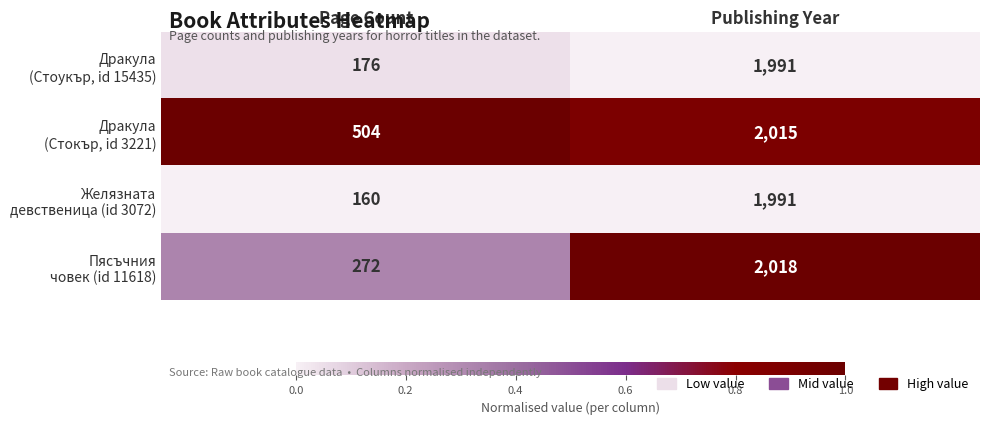

How many distinct data groups are displayed?

4